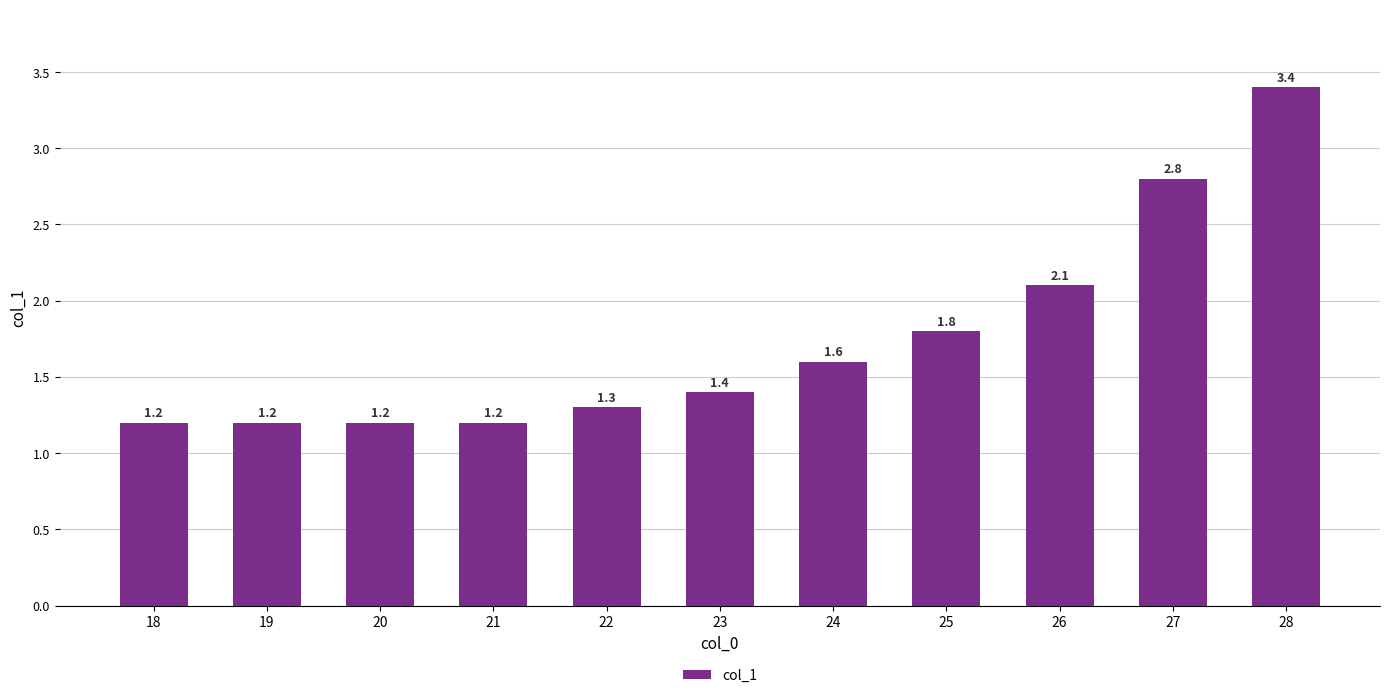

Is it true that the value at 28 is 3.4?

True